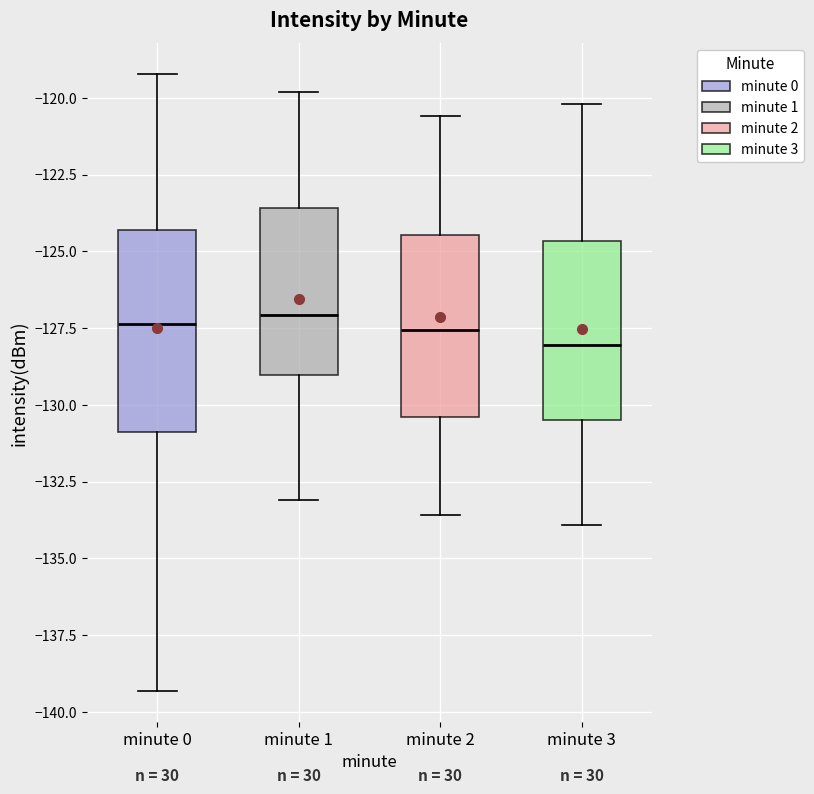

Reading left to right, read every box against the y-axis: the position of its median line, the range the box covers, and the ends of its whiskers. The values are not printed on the chart, so give them approximately, as read against the axis.

minute 0: median -127.5, box -131.0 to -124.5, whiskers -139.5 to -119.0
minute 1: median -127.0, box -129.0 to -123.5, whiskers -133.0 to -120.0
minute 2: median -127.5, box -130.5 to -124.5, whiskers -133.5 to -120.5
minute 3: median -128.0, box -130.5 to -124.5, whiskers -134.0 to -120.0